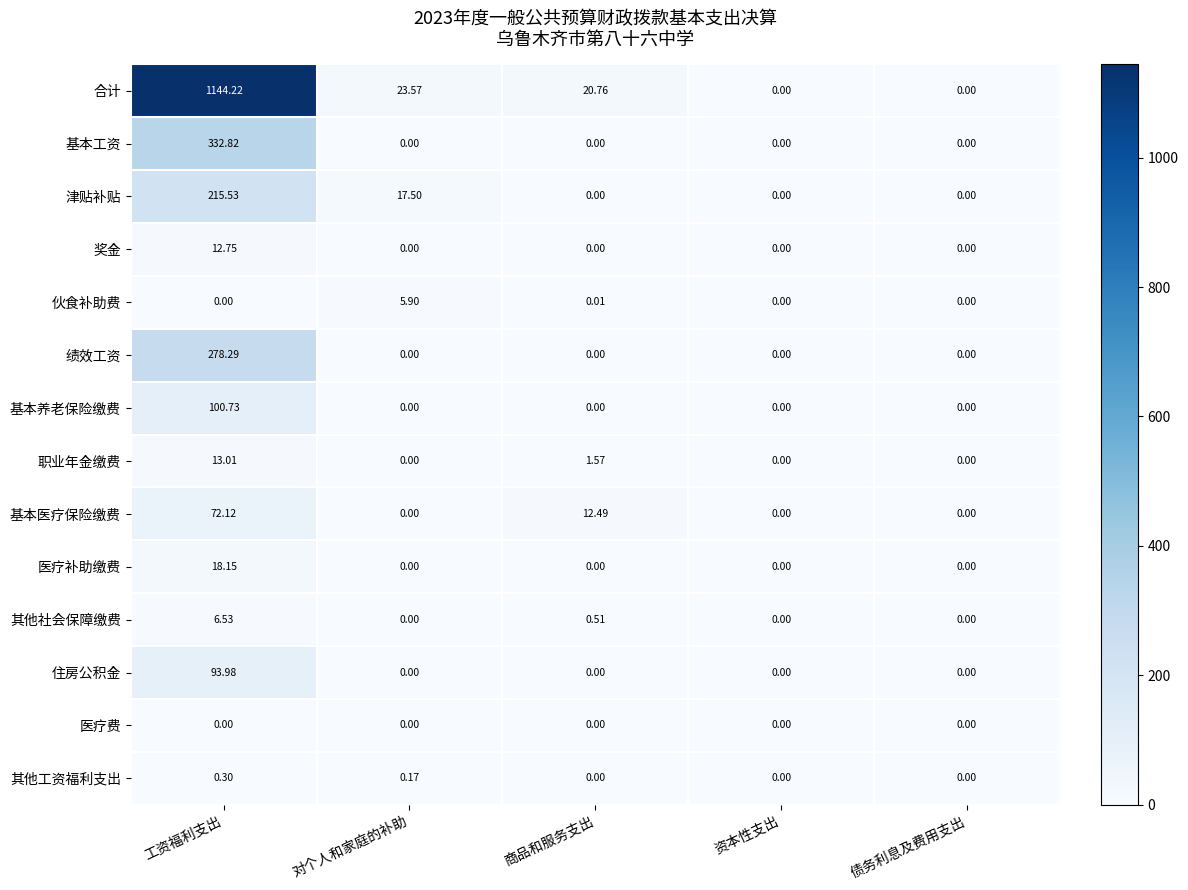

Which series changed the most between 对个人和家庭的补助 and 债务利息及费用支出?

合计